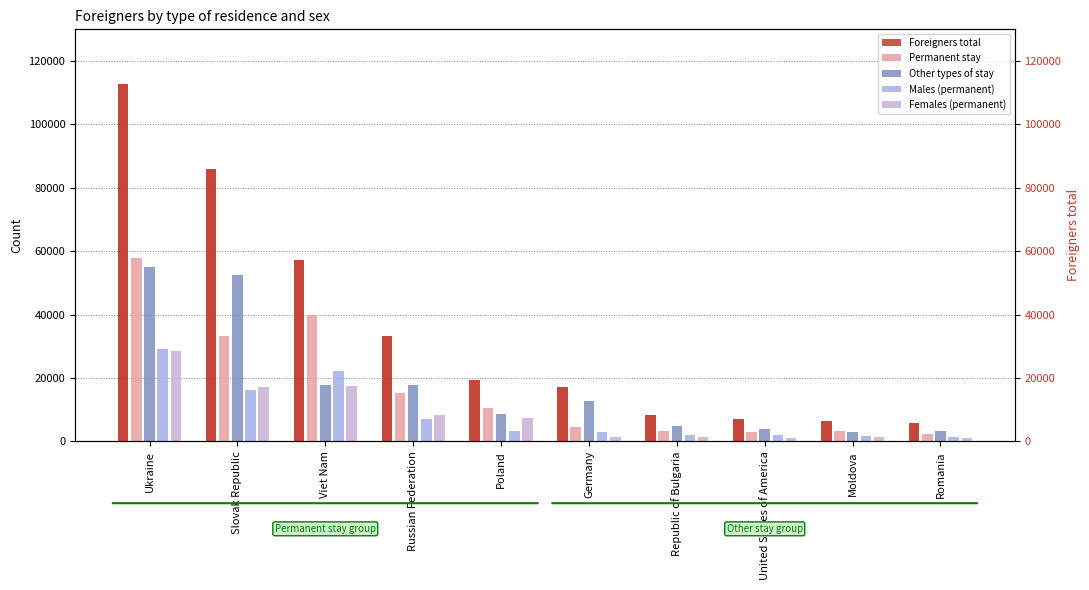

What is the label of the 4th bar from the right?

Republic of Bulgaria